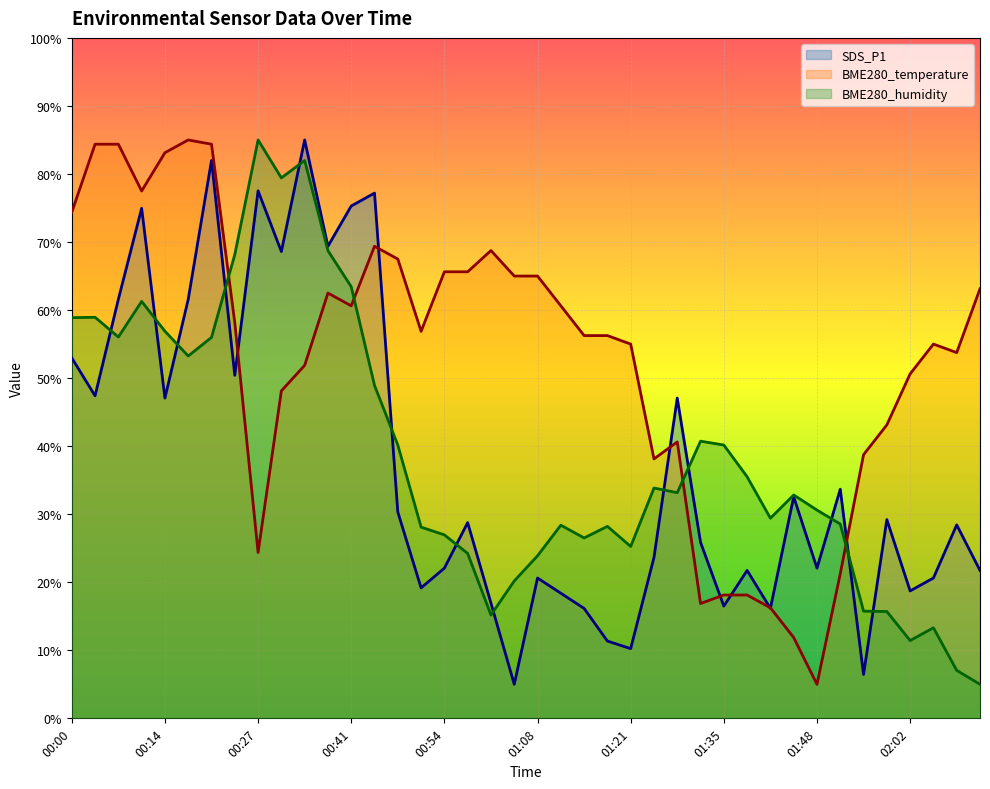

Reading left to right, list all the values displayed in this chart.

SDS_P1: 00:00=53.0	00:03=47.4	00:07=61.6	00:10=75.0	00:14=47.1	00:17=61.6	00:20=82.0	00:24=50.4	00:27=77.5	00:31=68.6	00:34=85.0	00:37=69.4	00:41=75.3	00:44=77.2	00:47=30.3	00:51=19.2	00:54=22.1	00:58=28.8	01:01=16.9	01:04=5.0	01:08=20.6	01:11=18.4	01:15=16.2	01:18=11.4	01:21=10.2	01:25=23.6	01:28=47.1	01:31=25.9	01:35=16.5	01:38=21.7	01:41=16.2	01:45=32.6	01:48=22.1	01:51=33.7	01:55=6.5	01:58=29.2	02:02=18.7	02:05=20.6	02:08=28.4	02:10=21.7
BME280_temperature: 00:00=74.4	00:03=84.4	00:07=84.4	00:10=77.5	00:14=83.1	00:17=85.0	00:20=84.4	00:24=58.1	00:27=24.4	00:31=48.1	00:34=51.9	00:37=62.5	00:41=60.6	00:44=69.4	00:47=67.5	00:51=56.9	00:54=65.6	00:58=65.6	01:01=68.7	01:04=65.0	01:08=65.0	01:11=60.6	01:15=56.2	01:18=56.2	01:21=55.0	01:25=38.1	01:28=40.6	01:31=16.9	01:35=18.1	01:38=18.1	01:41=16.2	01:45=11.9	01:48=5.0	01:51=21.2	01:55=38.7	01:58=43.1	02:02=50.6	02:05=55.0	02:08=53.7	02:10=63.1
BME280_humidity: 00:00=58.9	00:03=58.9	00:07=56.0	00:10=61.3	00:14=56.9	00:17=53.3	00:20=56.0	00:24=68.2	00:27=85.0	00:31=79.4	00:34=82.0	00:37=68.7	00:41=63.4	00:44=48.9	00:47=40.2	00:51=28.1	00:54=27.0	00:58=24.2	01:01=15.2	01:04=20.2	01:08=23.9	01:11=28.4	01:15=26.5	01:18=28.2	01:21=25.3	01:25=33.8	01:28=33.2	01:31=40.7	01:35=40.2	01:38=35.5	01:41=29.4	01:45=32.8	01:48=30.6	01:51=28.6	01:55=15.8	01:58=15.7	02:02=11.4	02:05=13.3	02:08=7.0	02:10=5.0